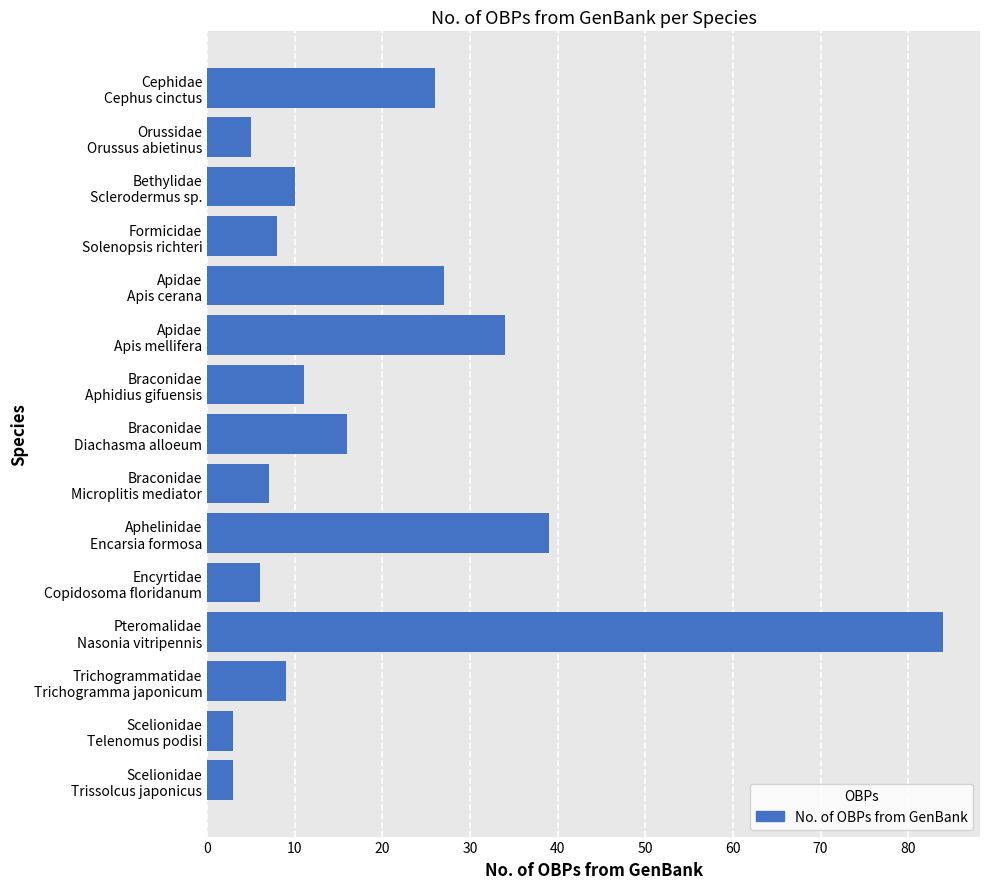

What is the greatest value displayed?

84